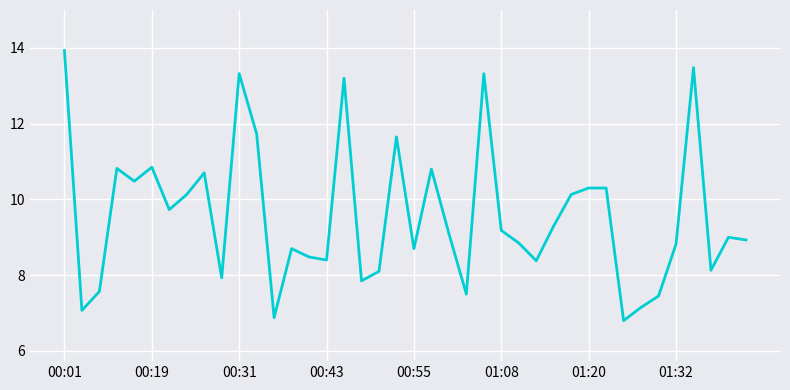

How many lines are shown in the chart?

1